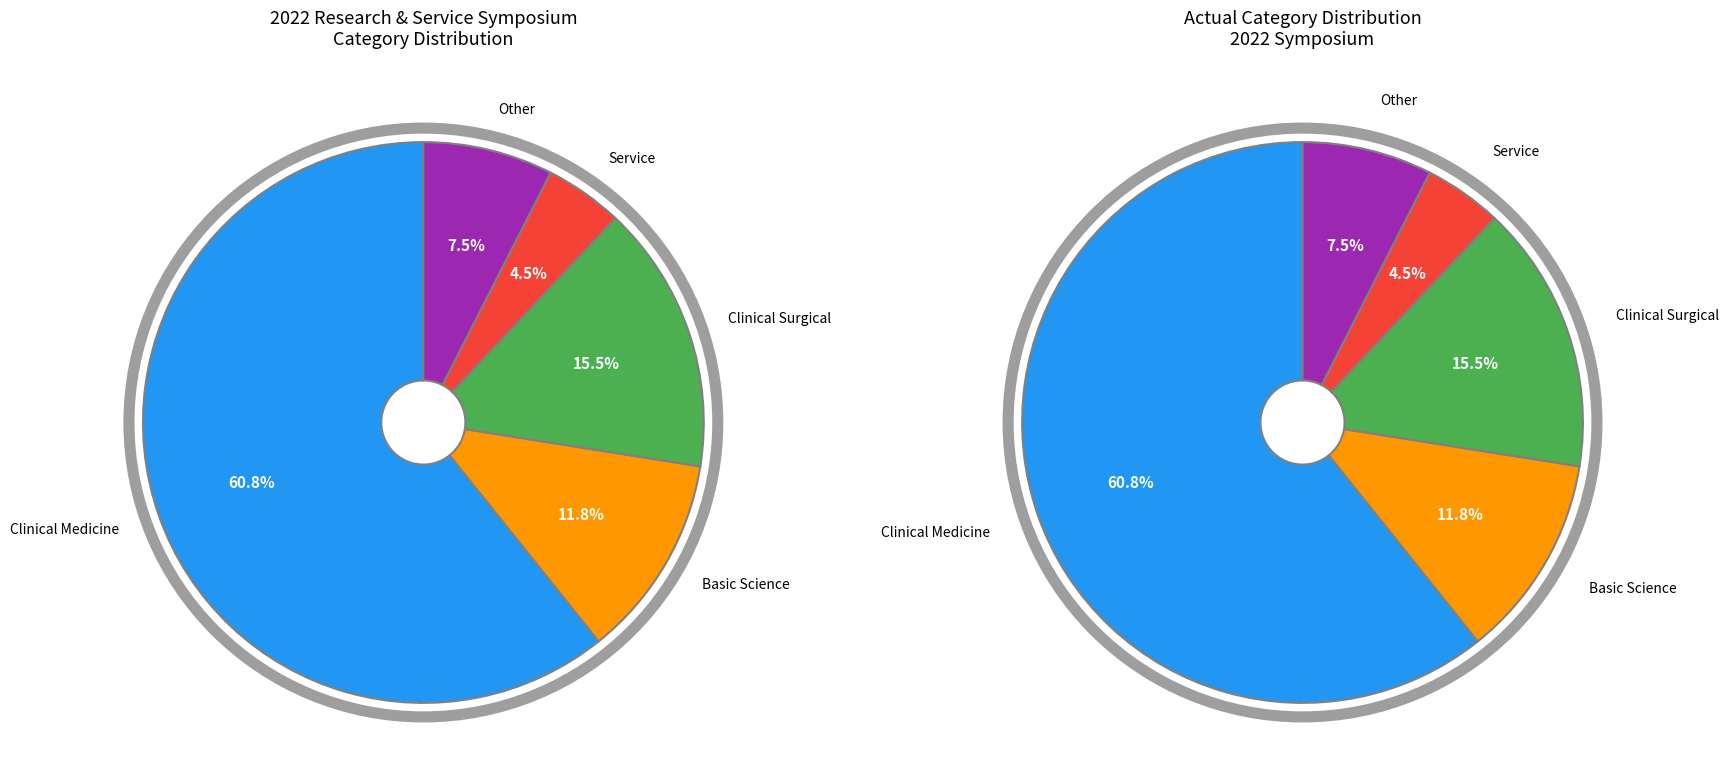

Does any single category account for the majority?

Yes